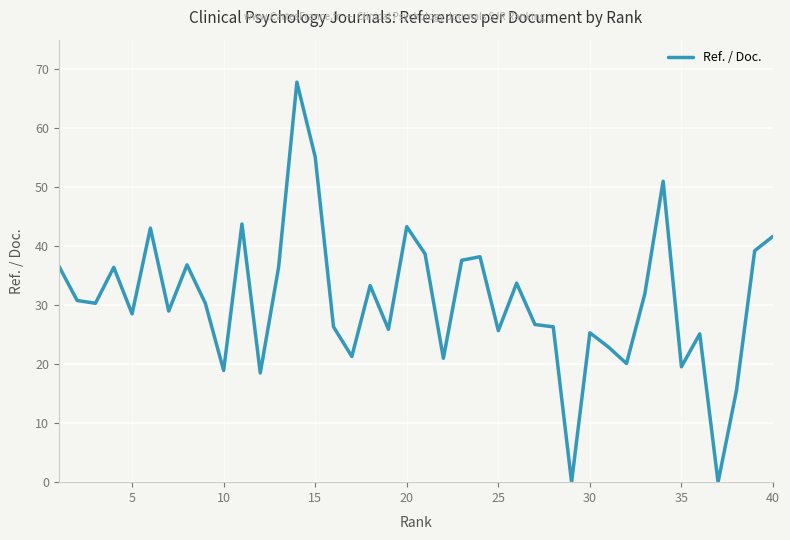

What is the difference between the maximum and minimum values?

67.8